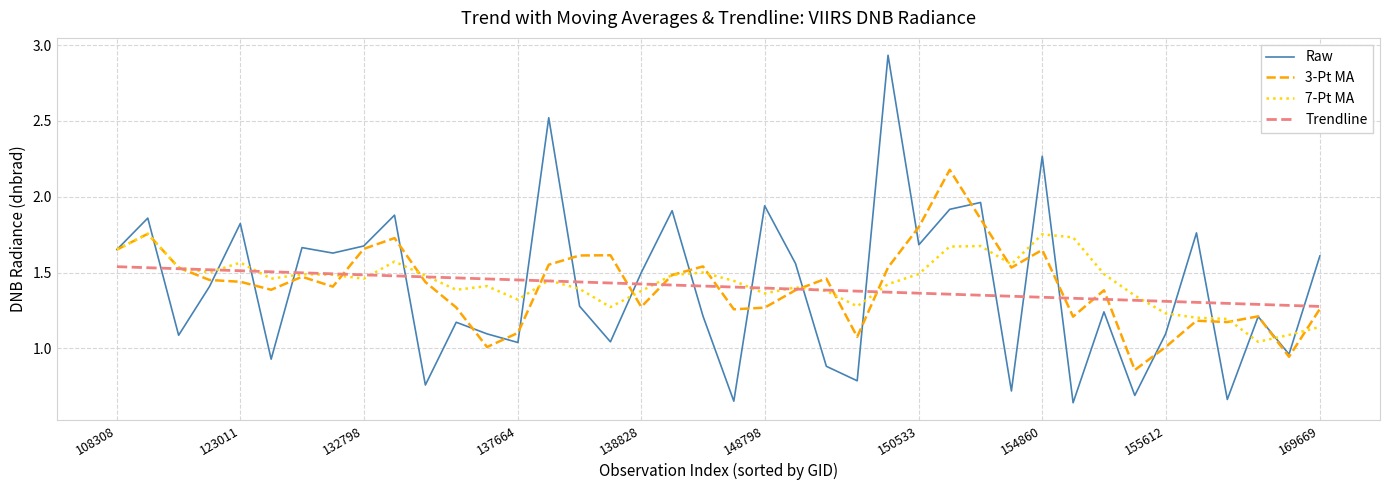

Which series ends up on top after the final intersection of 7-Pt MA and Raw?

Raw